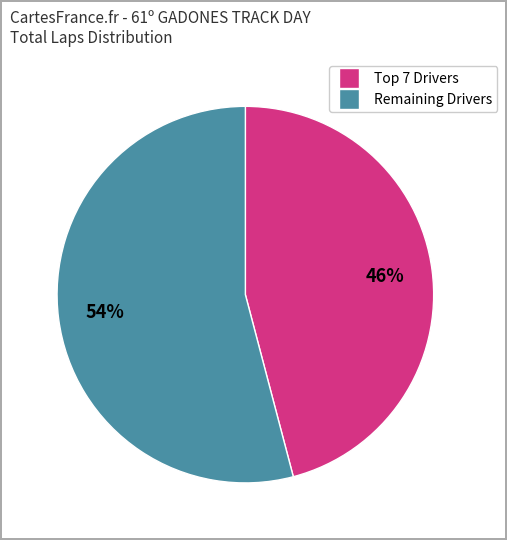

Does any single category account for the majority?

Yes